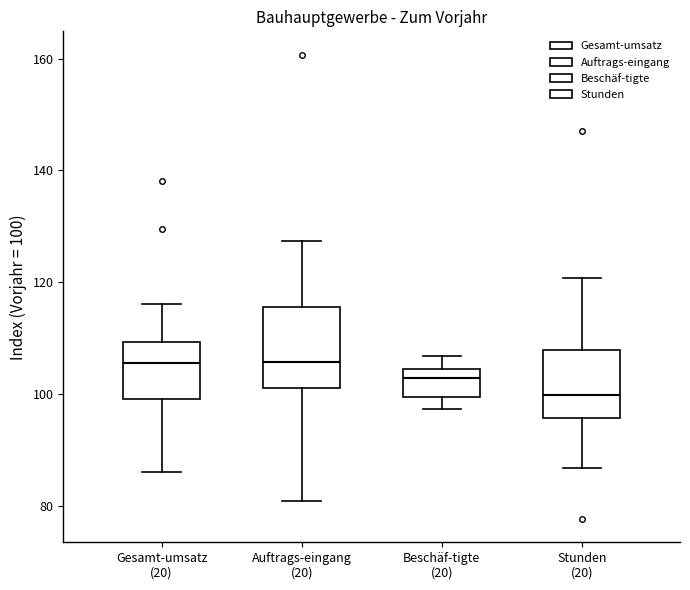

Reading left to right, read every box against the y-axis: the position of its median line, the range the box covers, and the ends of its whiskers. The values are not printed on the chart, so give them approximately, as read against the axis.

Gesamt-umsatz (20): median 106, box 100 to 110, whiskers 86 to 116
Auftrags-eingang (20): median 106, box 102 to 116, whiskers 80 to 128
Beschäf-tigte (20): median 102, box 100 to 104, whiskers 98 to 106
Stunden (20): median 100, box 96 to 108, whiskers 86 to 120